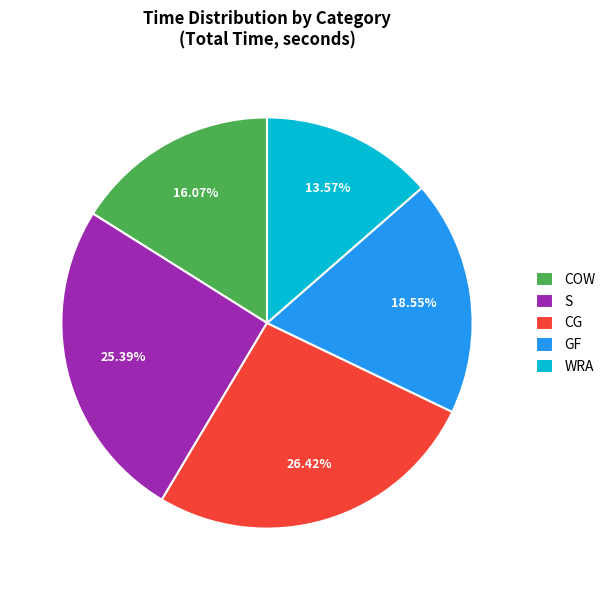

What portion of the pie excludes COW?

83.9%